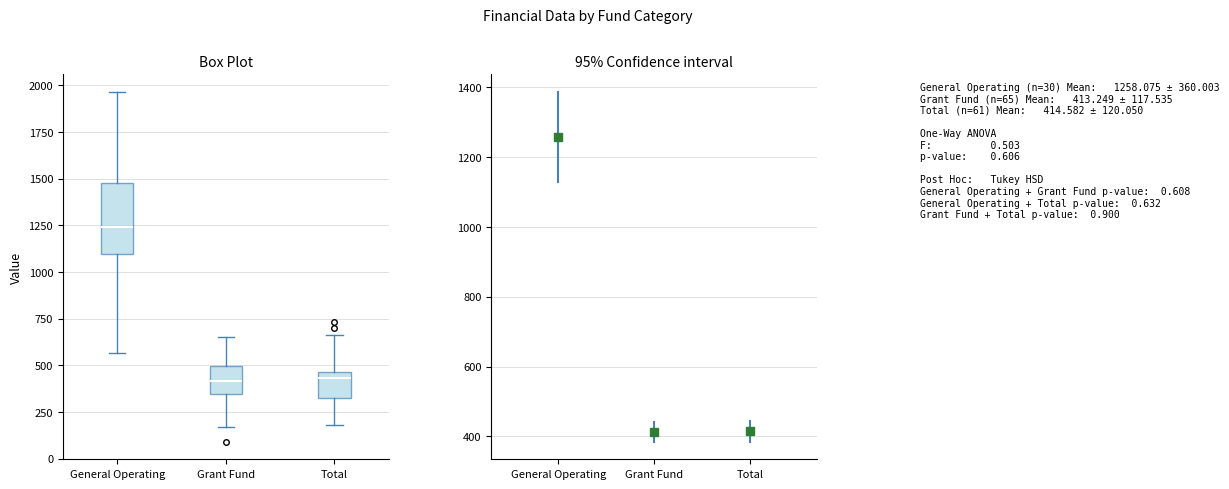

Reading left to right, read every box against the y-axis: the position of its median line, the range the box covers, and the ends of its whiskers. The values are not printed on the chart, so give them approximately, as read against the axis.

General Operating: median 1250, box 1100 to 1500, whiskers 550 to 1950
Grant Fund: median 400, box 350 to 500, whiskers 150 to 650
Total: median 450 (just below the box's upper edge), box 300 to 450, whiskers 200 to 650